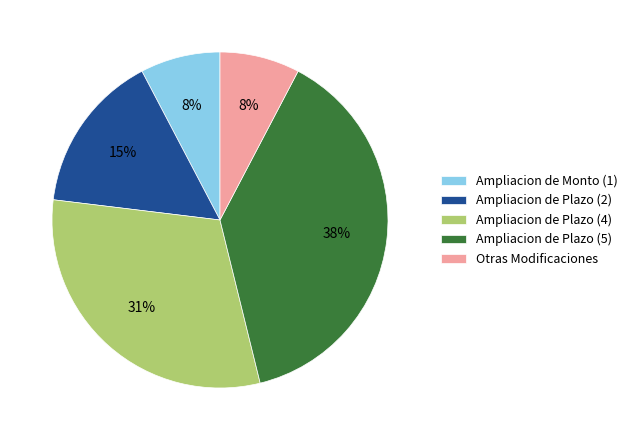

Is there any slice that represents more than half of the pie?

No